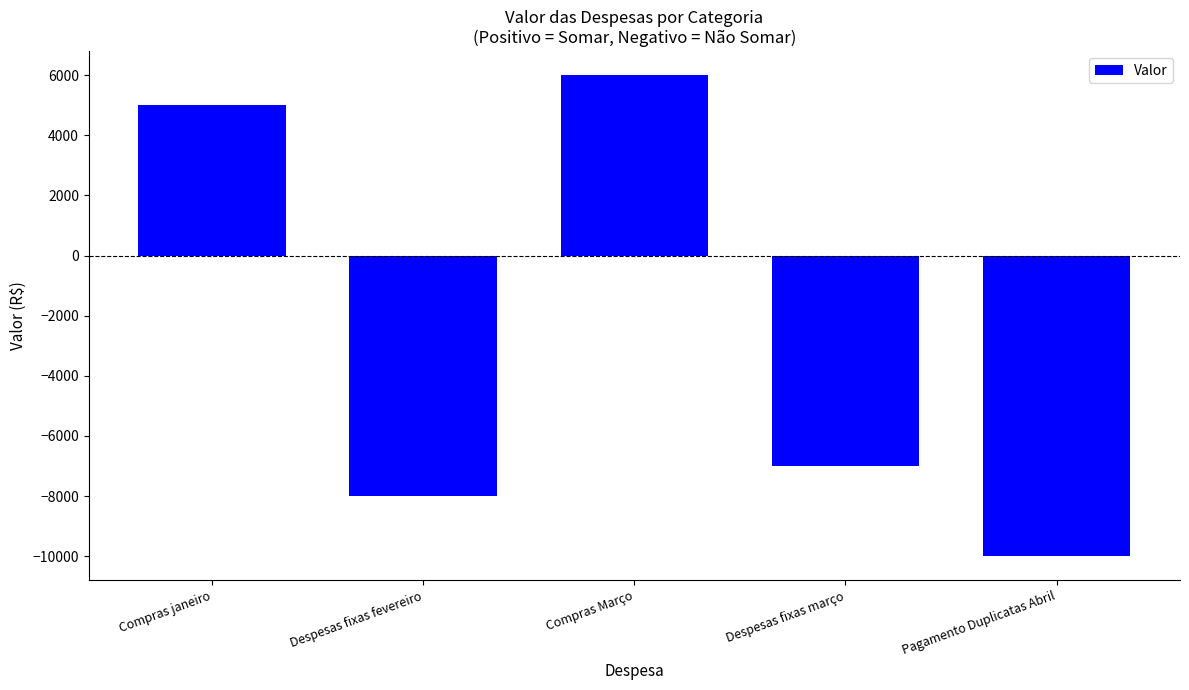

How many values are above zero?

2